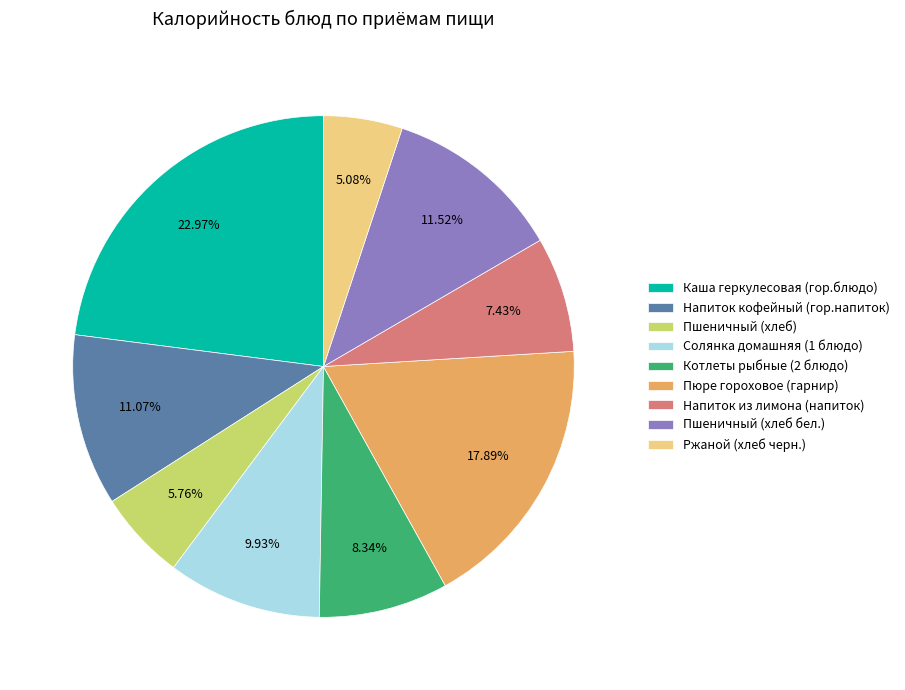

To the nearest percent, what is the difference between the largest and smallest slice percentages?

18%